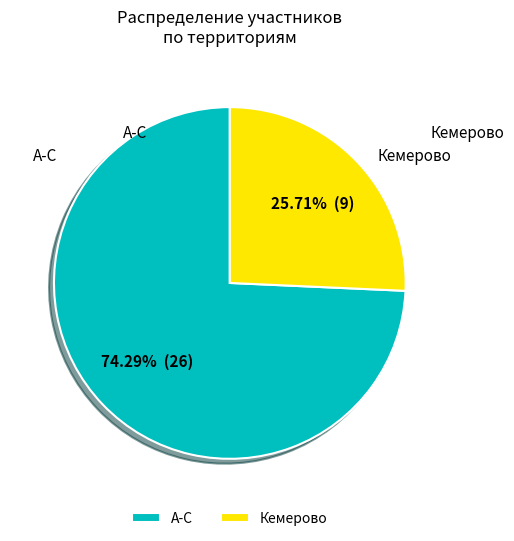

Count the number of slices in the pie.

2